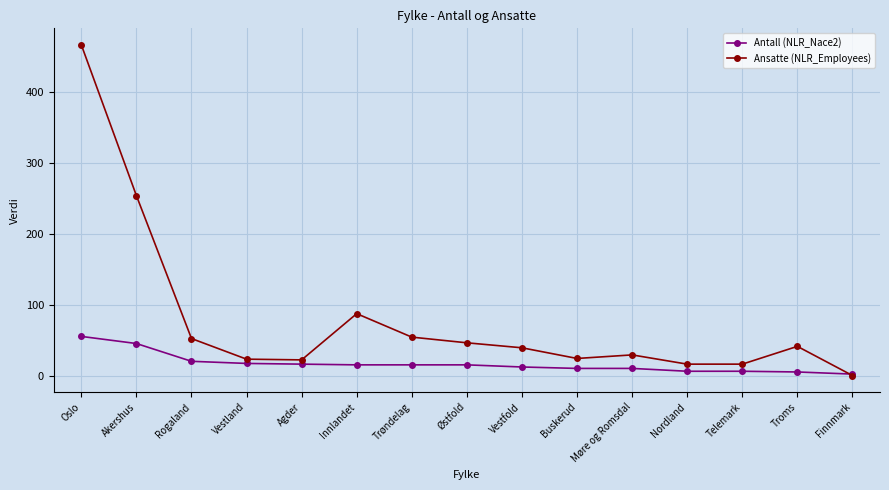

Between Innlandet and Trøndelag, which series saw the biggest shift?

Ansatte (NLR_Employees)